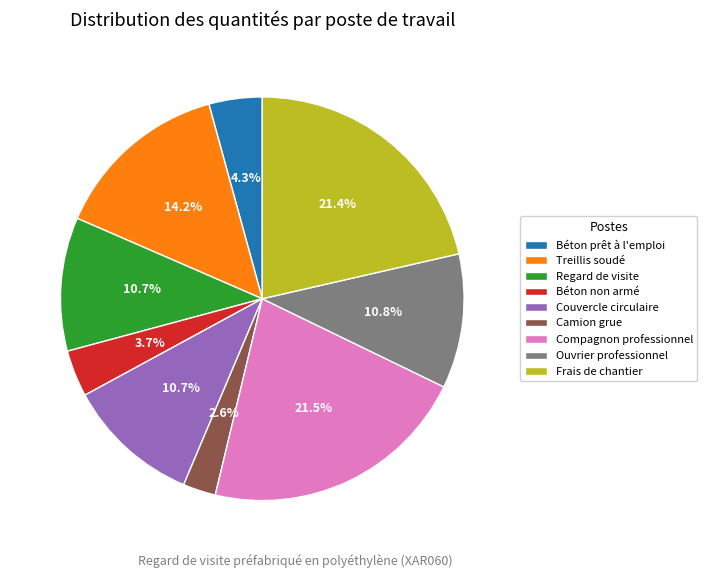

Which slice is the smallest?

Camion grue